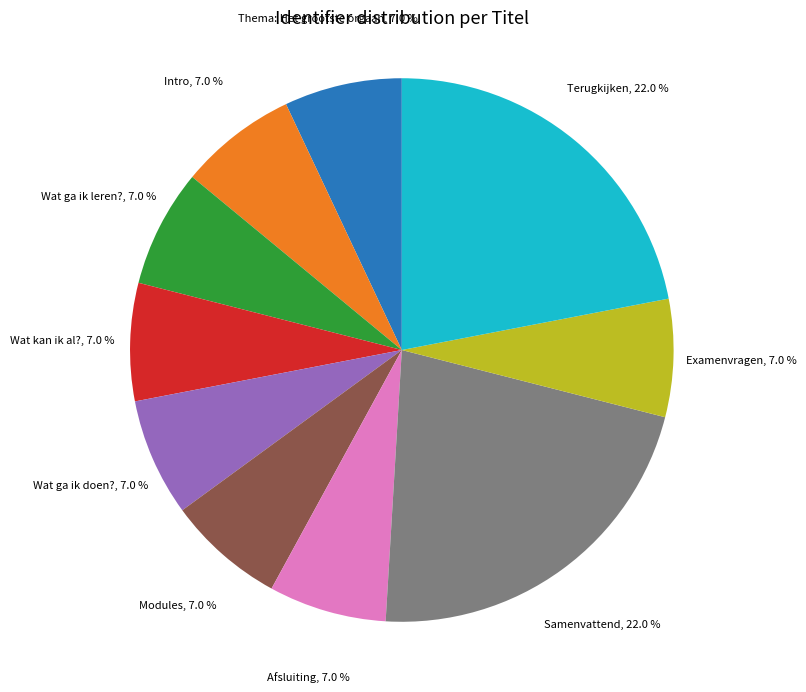

The Intro slice represents 1% of the pie. True or false?

False